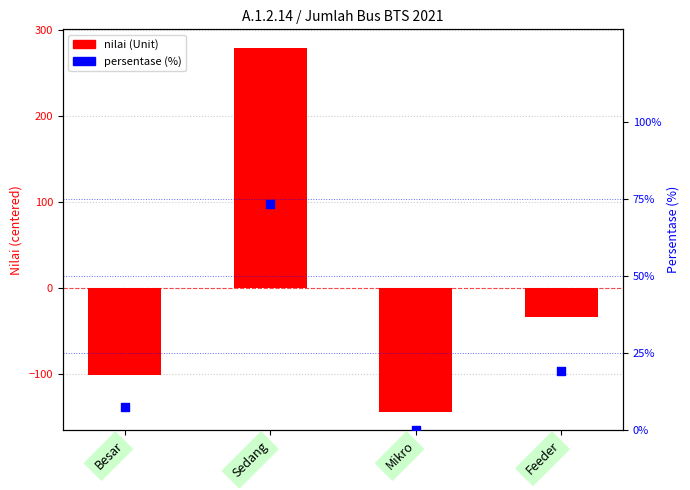

Is the value of persentase (%) at Sedang greater than the value of nilai (centered) at Sedang?

No